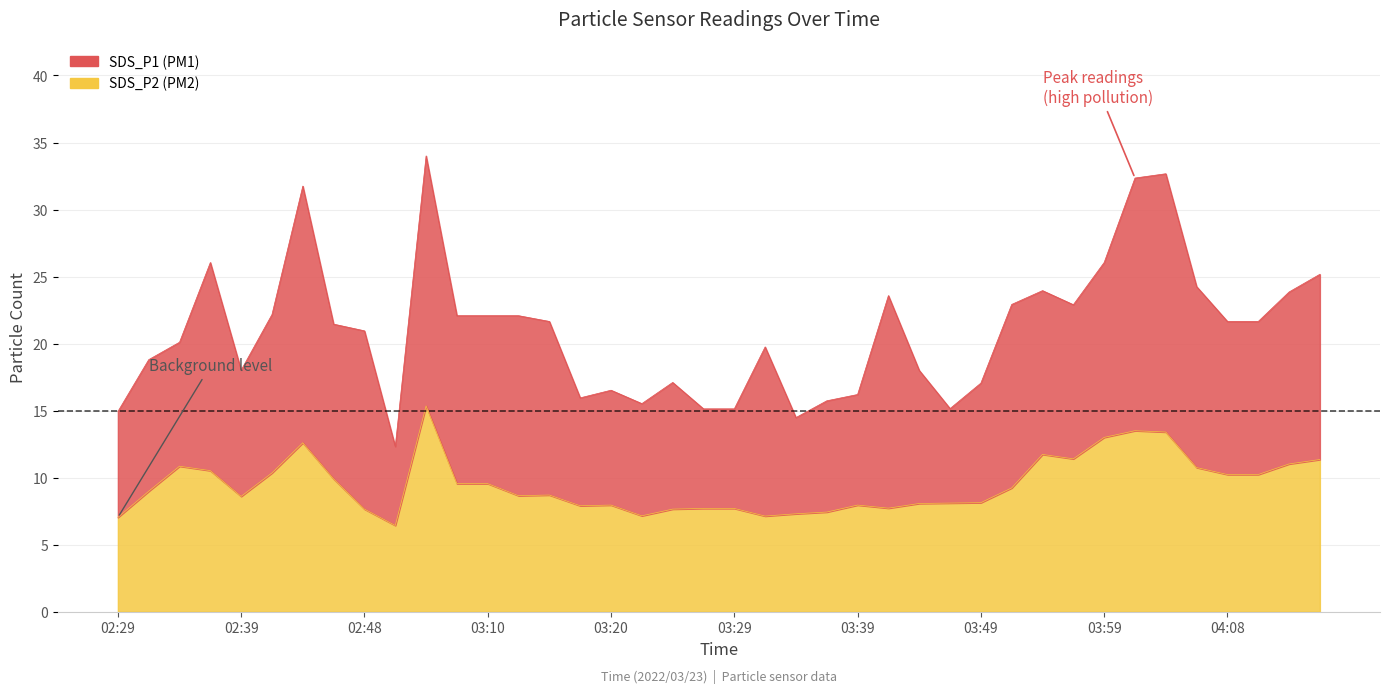

What is the value of the SDS_P1 point at the 30th from the left?

22.9